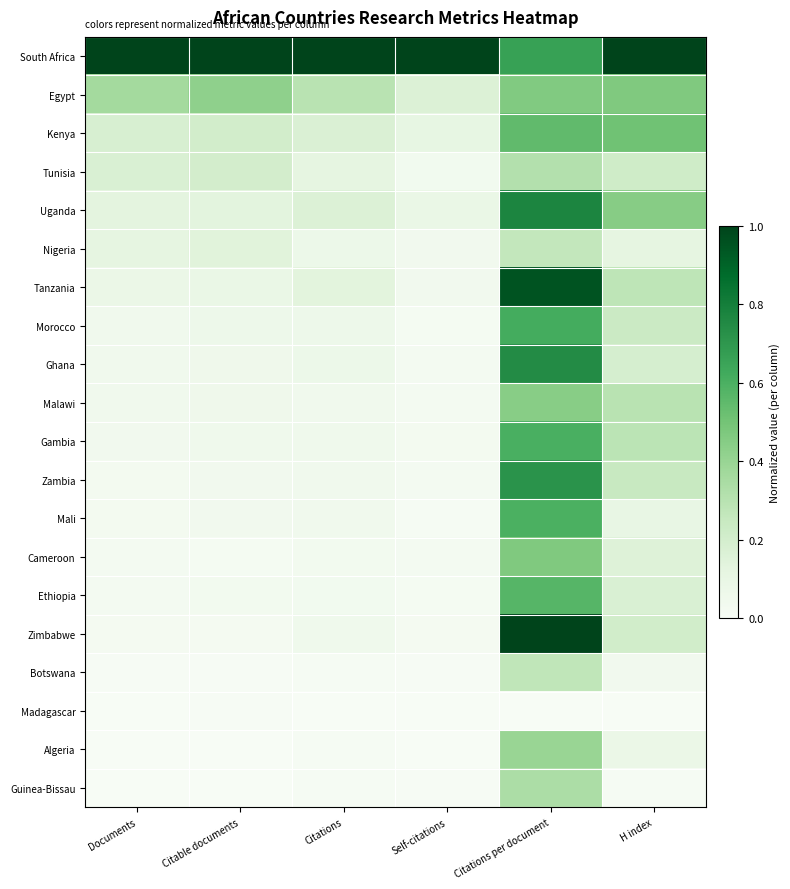

Rank the series by their maximum value, from highest to lowest.

South Africa, Zimbabwe, Tanzania, Uganda, Ghana, Zambia, Morocco, Gambia, Mali, Ethiopia, Kenya, Egypt, Cameroon, Malawi, Algeria, Guinea-Bissau, Tunisia, Botswana, Nigeria, Madagascar